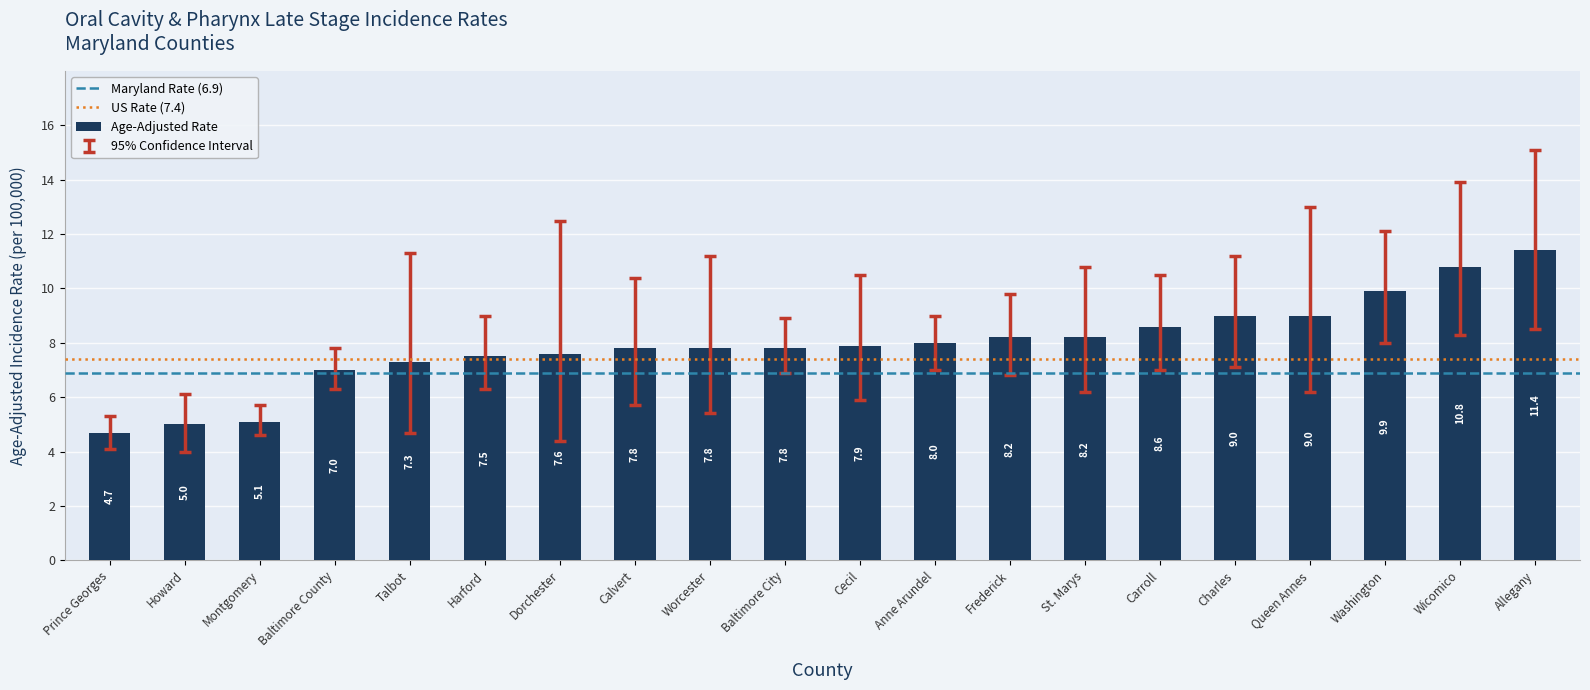

Approximately how many times larger is the value at Washington compared to Cecil?

1.3